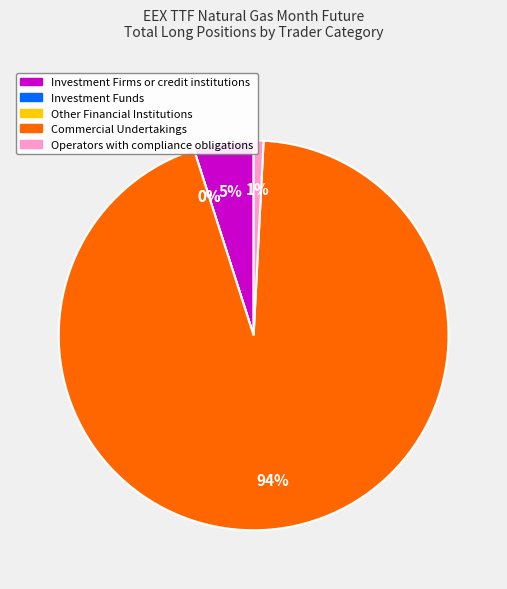

How many segments does this pie chart have?

5